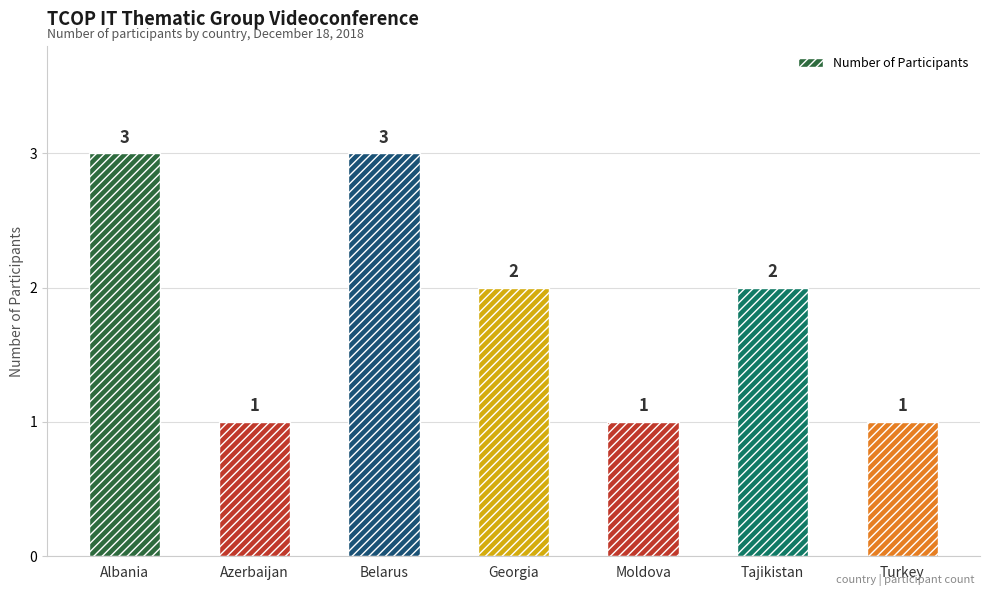

What is the difference between the values at Azerbaijan and Georgia?

1